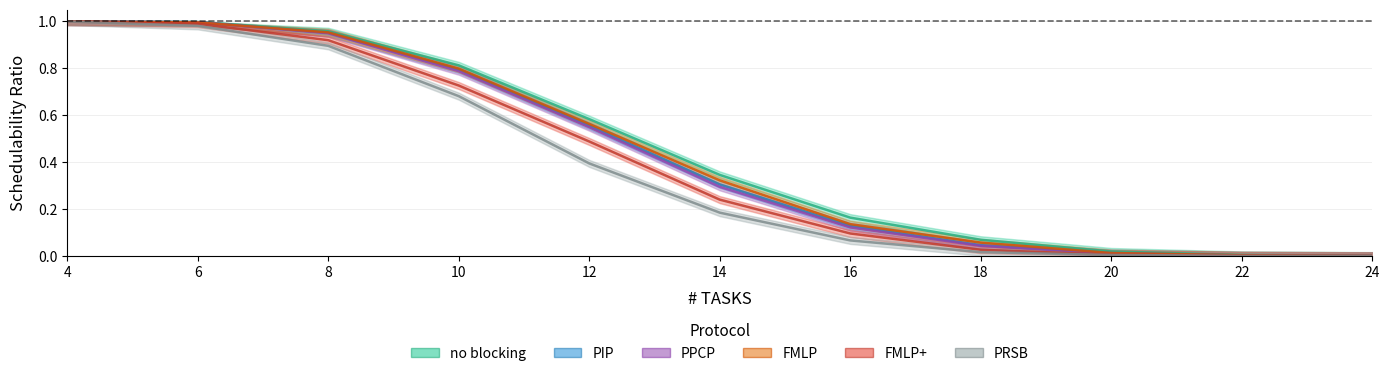

What is the average value of the FMLP+ series?

0.4